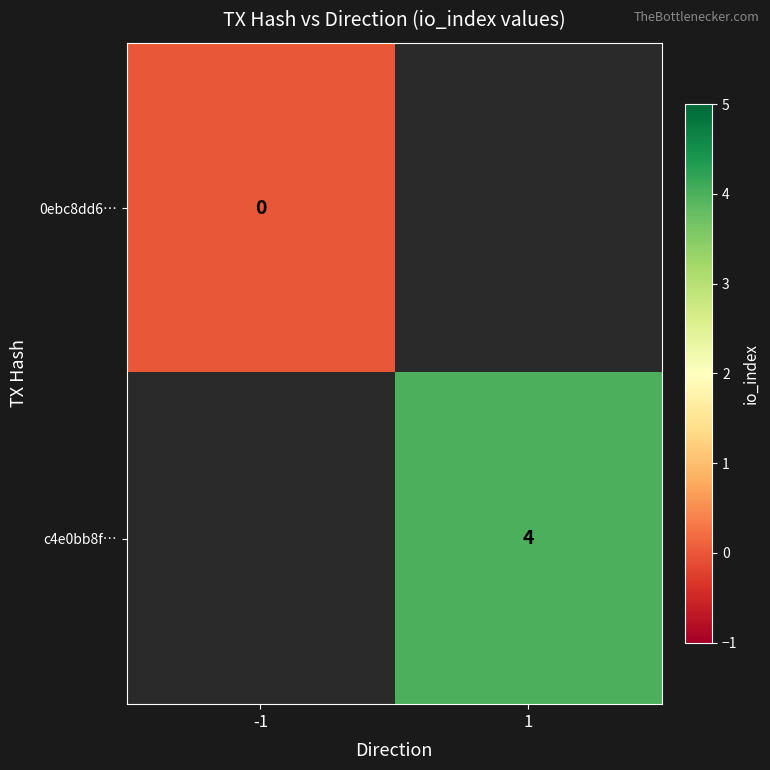

The value of c4e0bb8f… at 1 is 4. True or false?

True